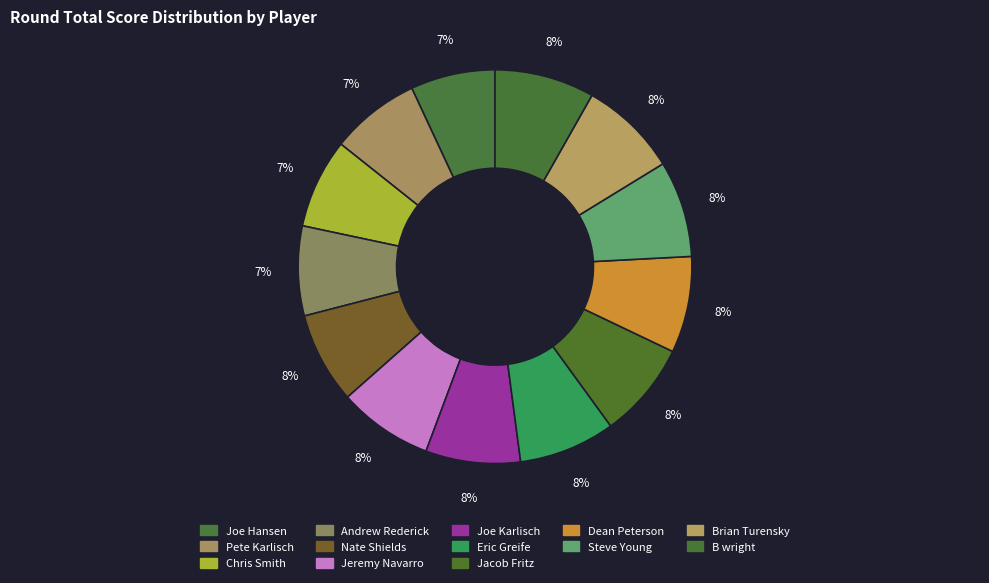

What is the ratio of the value at Jacob Fritz to the value at Joe Karlisch?

1.0